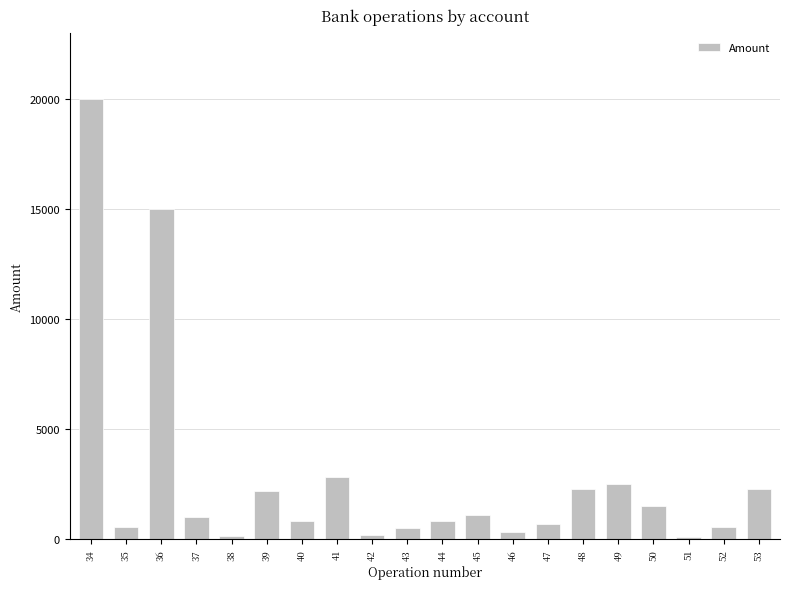

The chart shows a value of 1165 at 39. True or false?

False